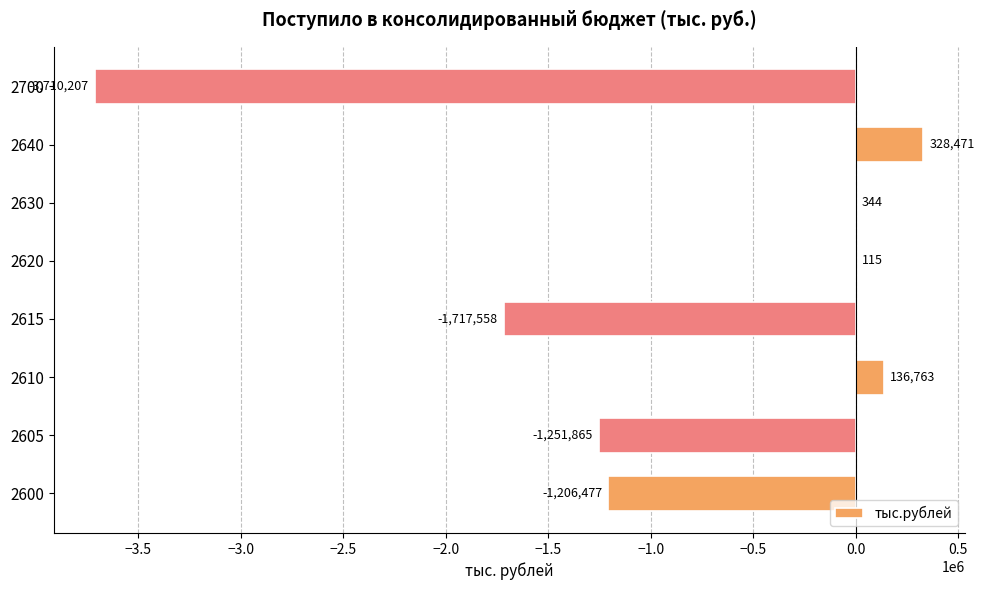

What is the sum of the values at 2615 and 2700?

-5427765